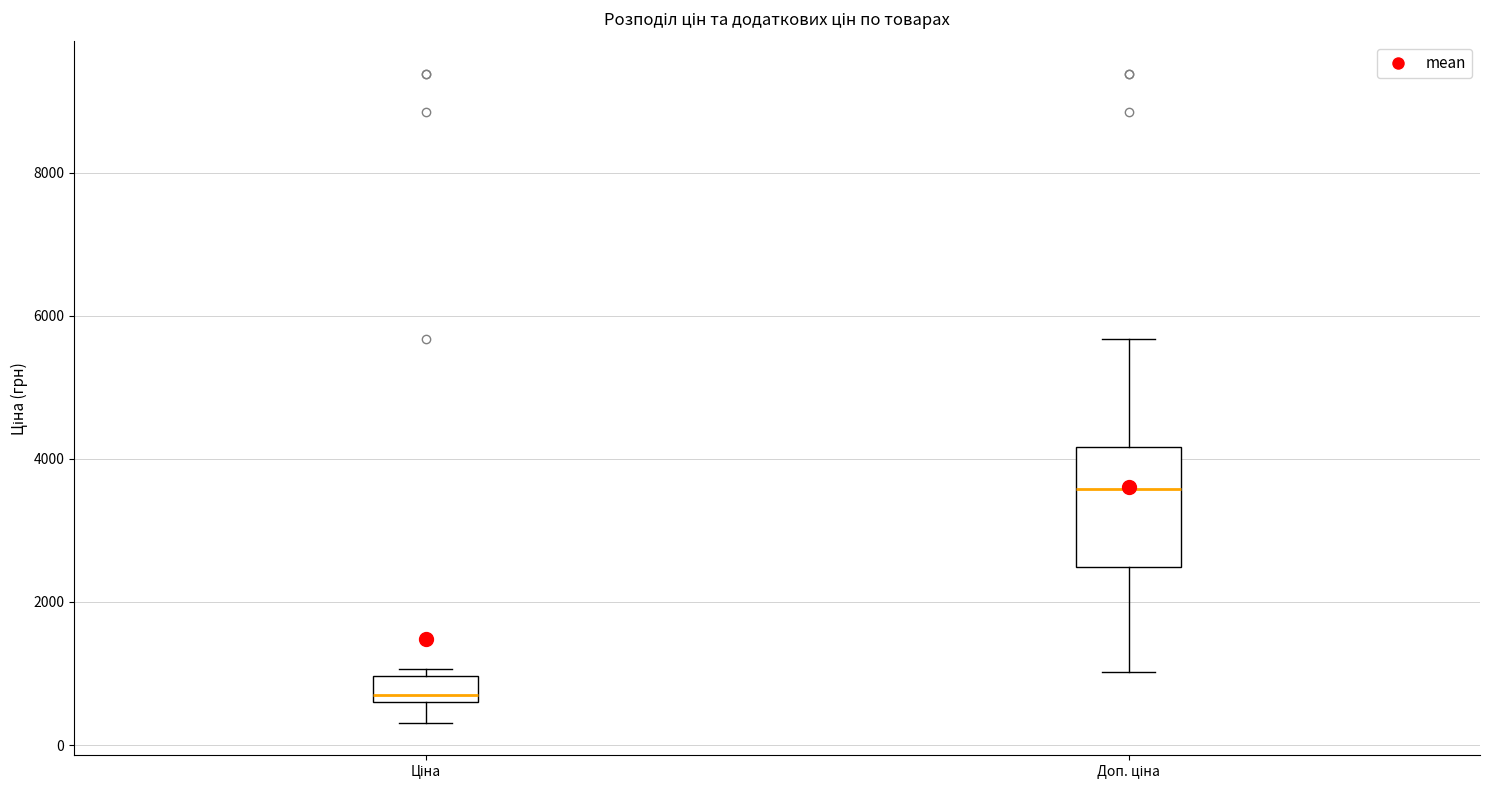

Reading left to right, read every box against the y-axis: the position of its median line, the range the box covers, and the ends of its whiskers. The values are not printed on the chart, so give them approximately, as read against the axis.

Ціна: median 600 (just above the box's lower edge), box 600 to 1000, whiskers 400 to 1000 (just above the box's upper edge)
Доп. ціна: median 3600, box 2400 to 4200, whiskers 1000 to 5600